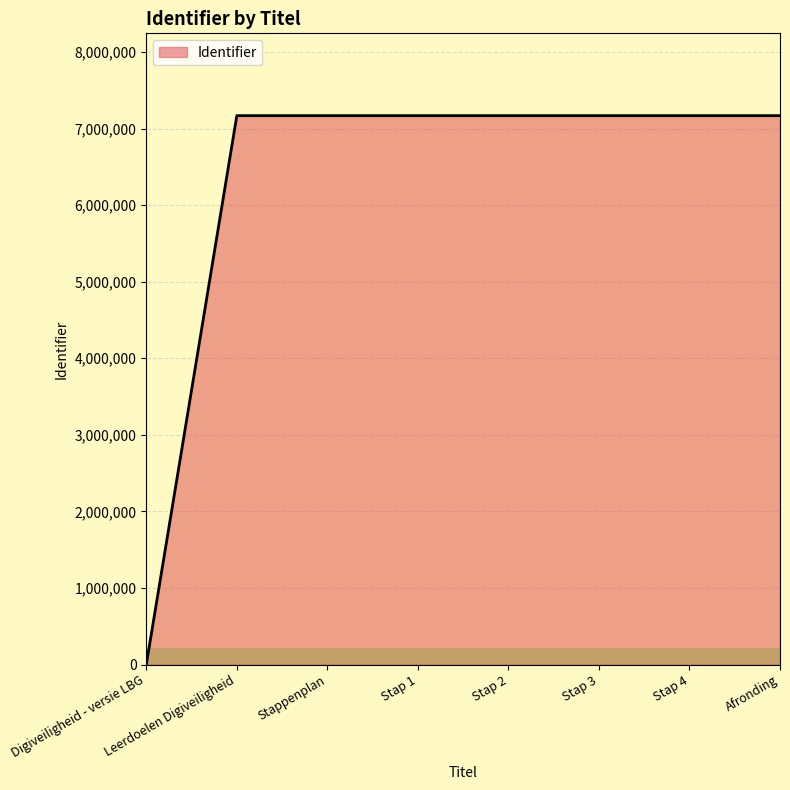

The chart shows a value of 0 at Digiveiligheid - versie LBG. True or false?

True